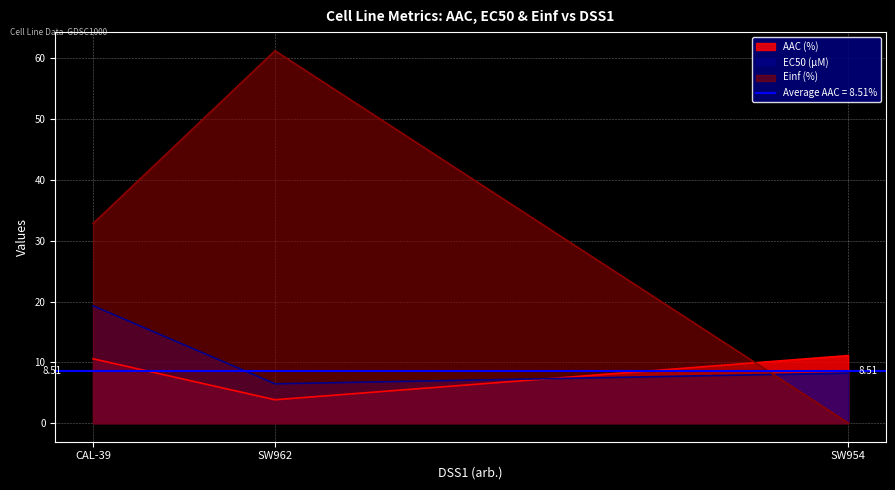

List the labels in order of Einf (%) value, smallest first.

SW954, CAL-39, SW962